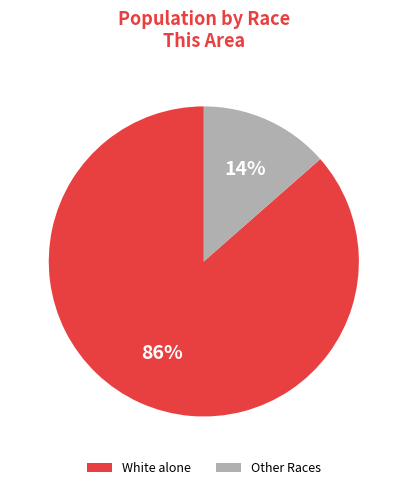

Is there any slice that represents more than half of the pie?

Yes